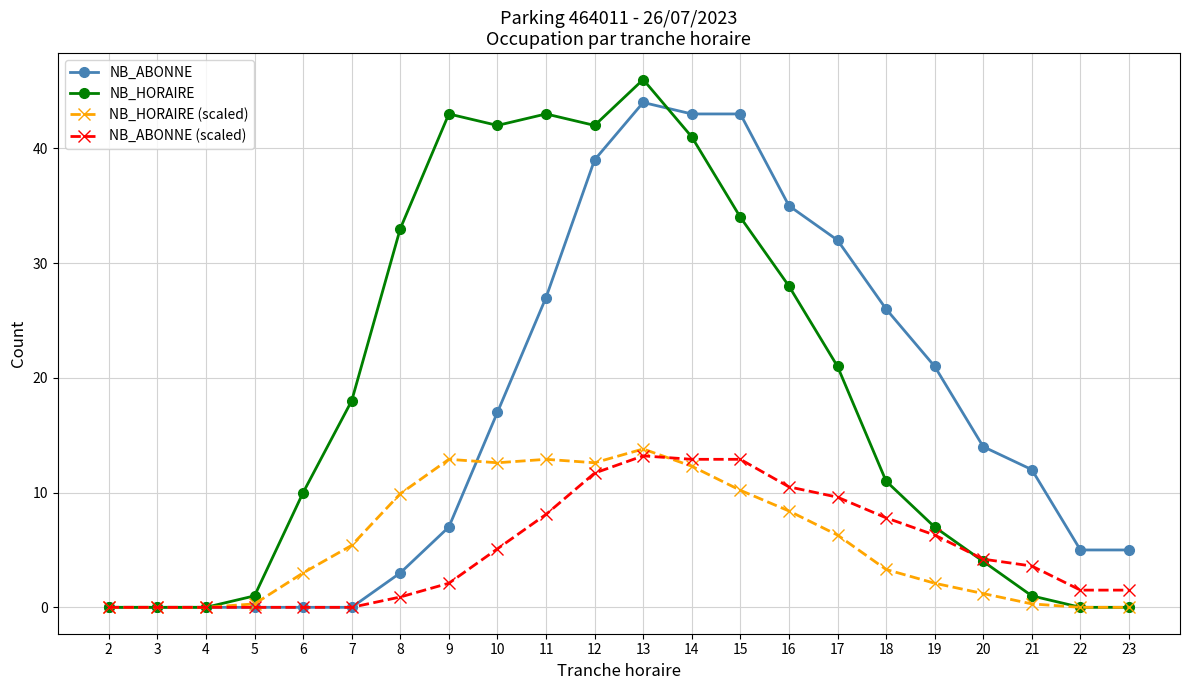

True or false: NB_HORAIRE (scaled) has more than 1 interior local peaks.

True